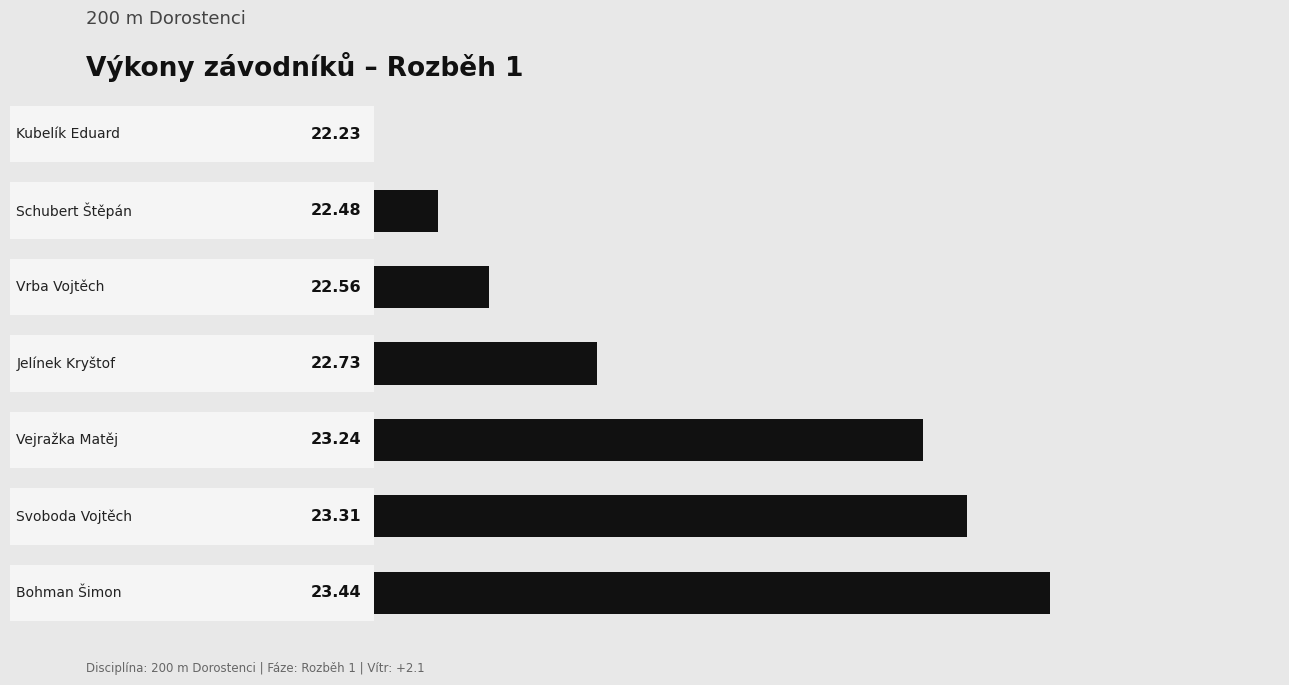

What is the average value?

22.9